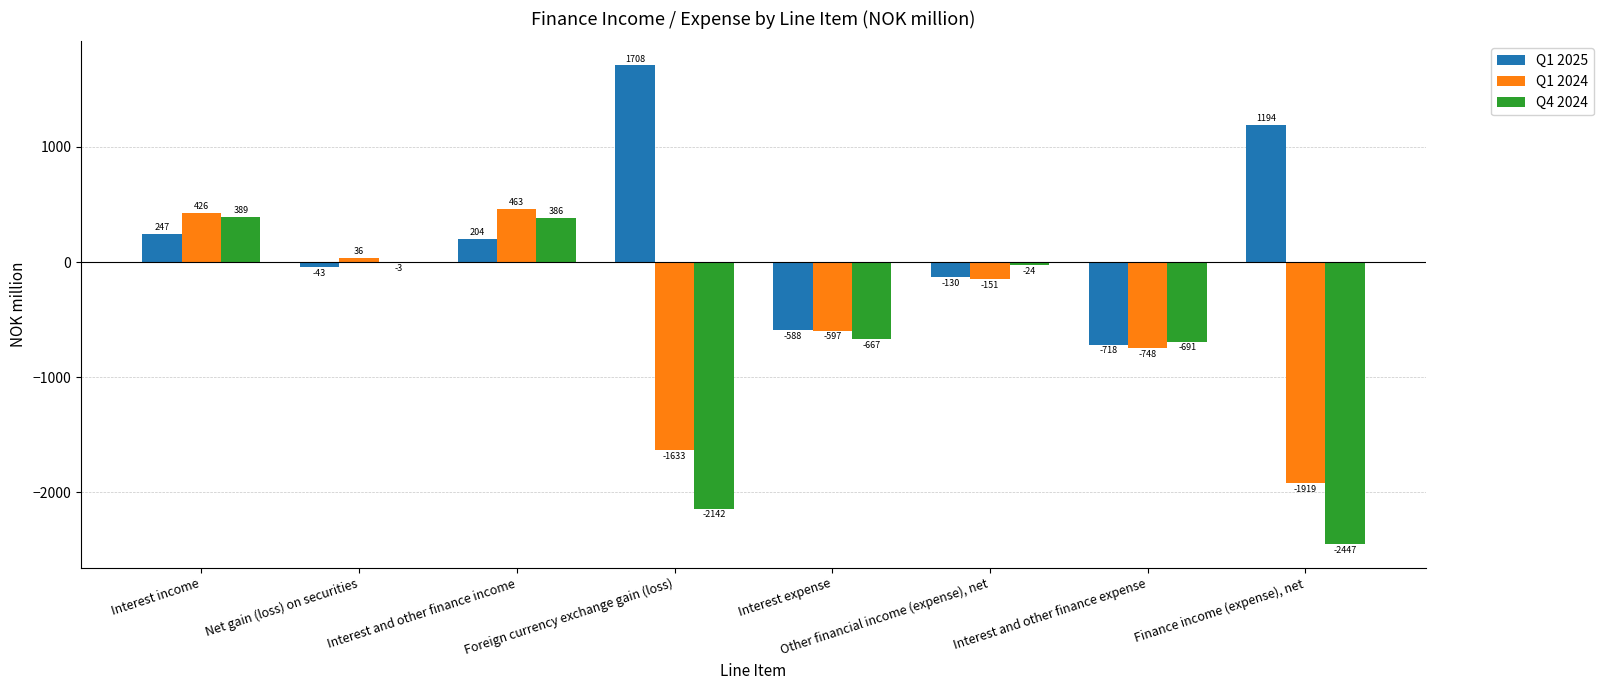

Which series has the largest total across all categories?

Q1 2025